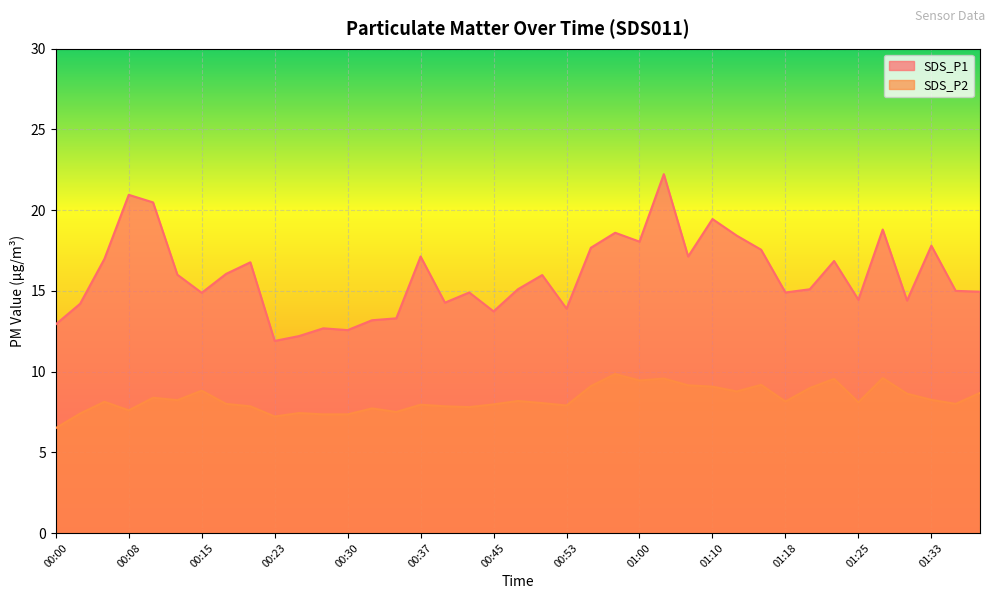

True or false: SDS_P1 and SDS_P2 cross at least once.

False